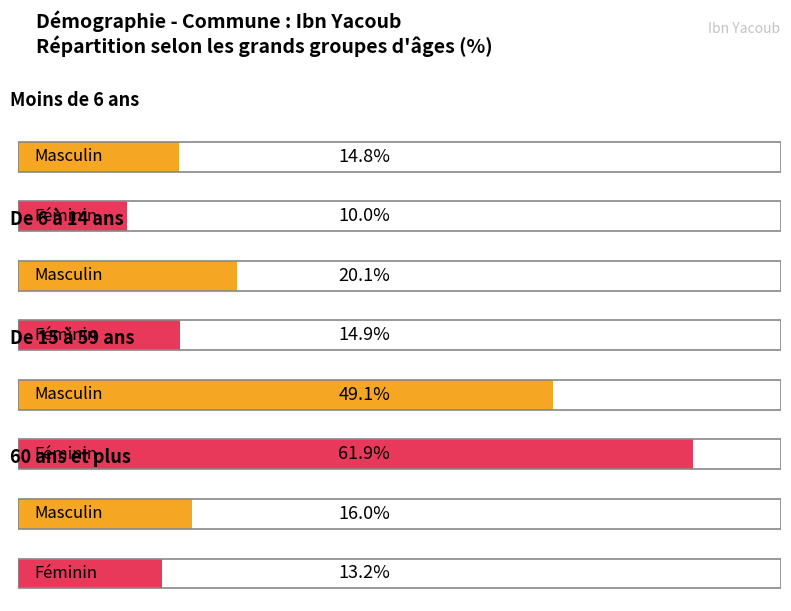

At De 6 à 14 ans, list the series in order from smallest to largest.

Féminin, Masculin